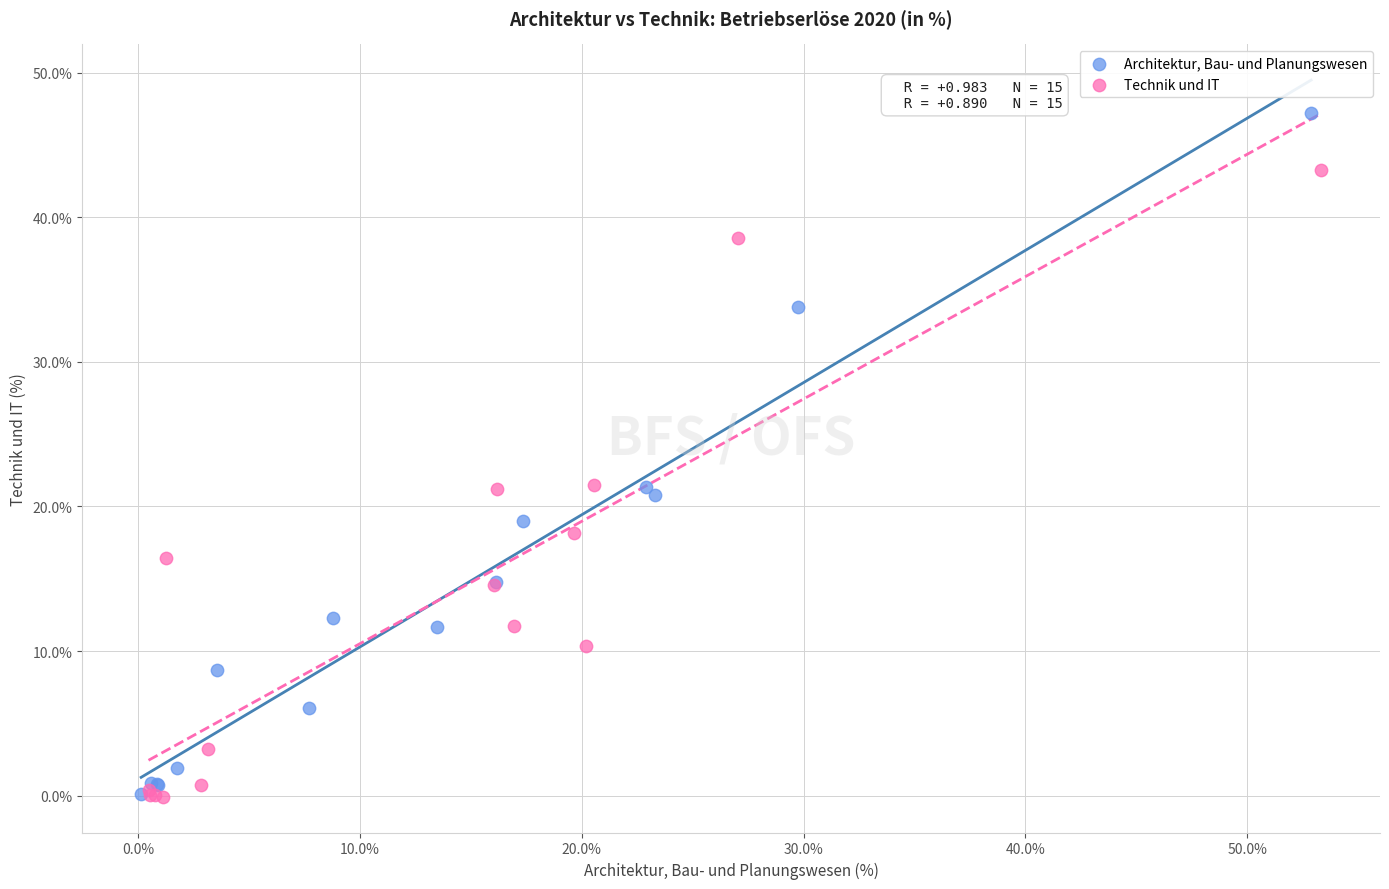

Which series contains the highest Y value?

Architektur, Bau- und Planungswesen